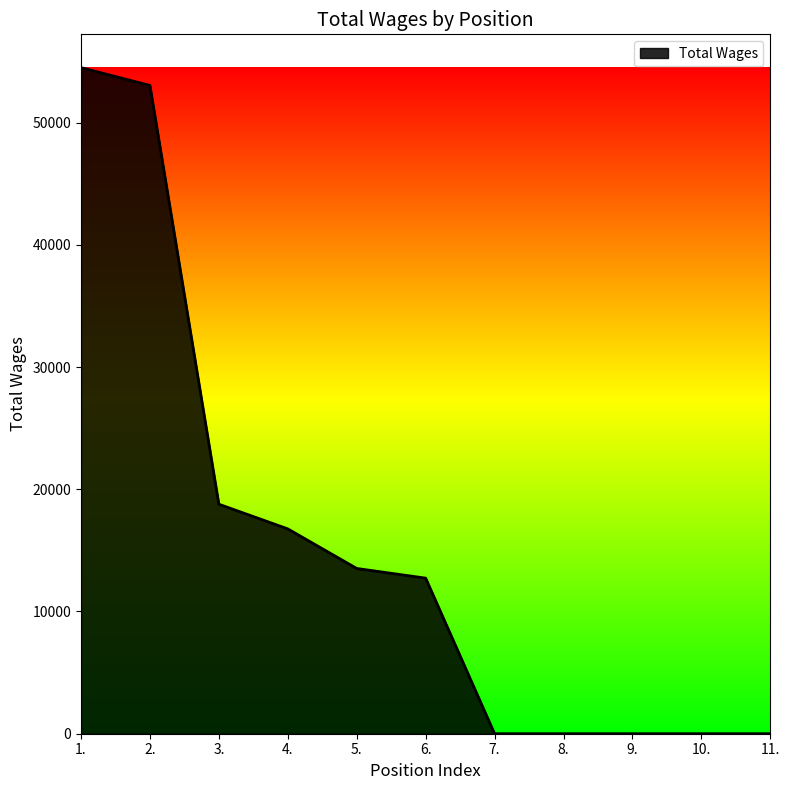

What is the difference between the maximum and minimum values?

54490